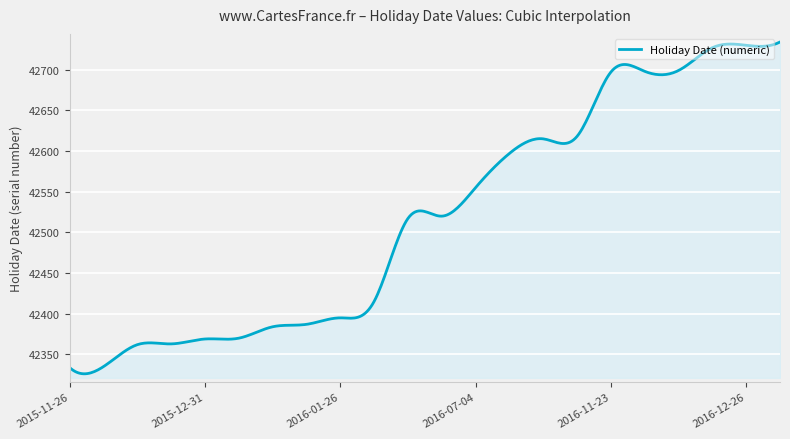

What is the greatest value displayed?

42734.0